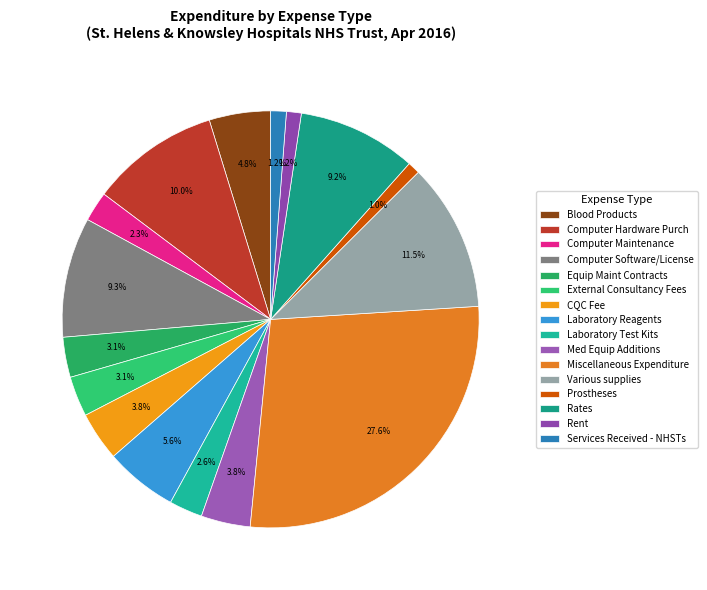

Is it true that Miscellaneous Expenditure is 21% of the pie?

False